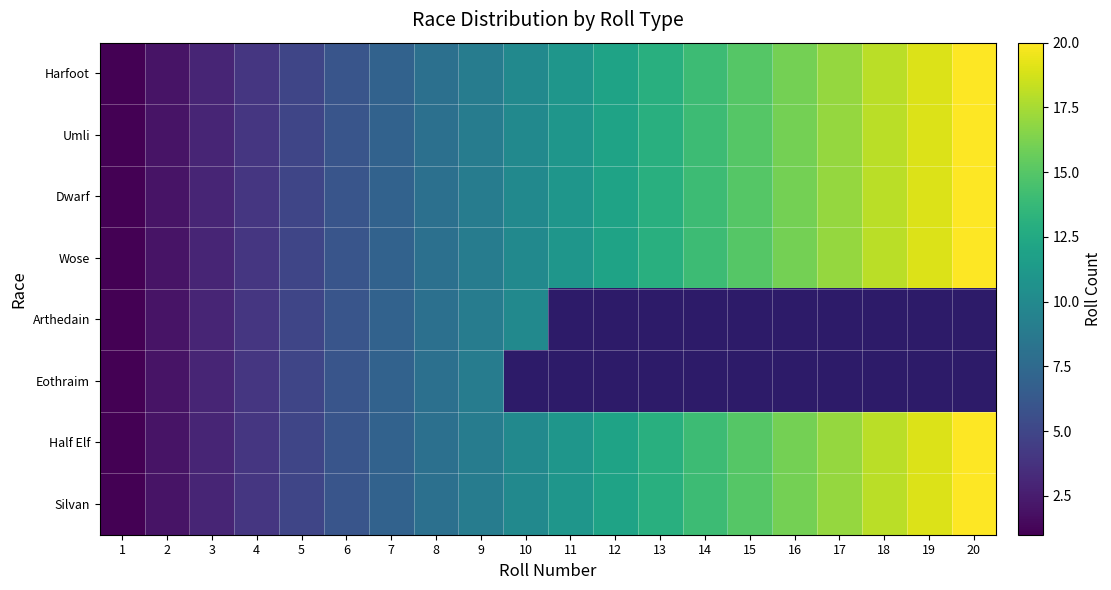

Between 10 and 5, which is larger?

10